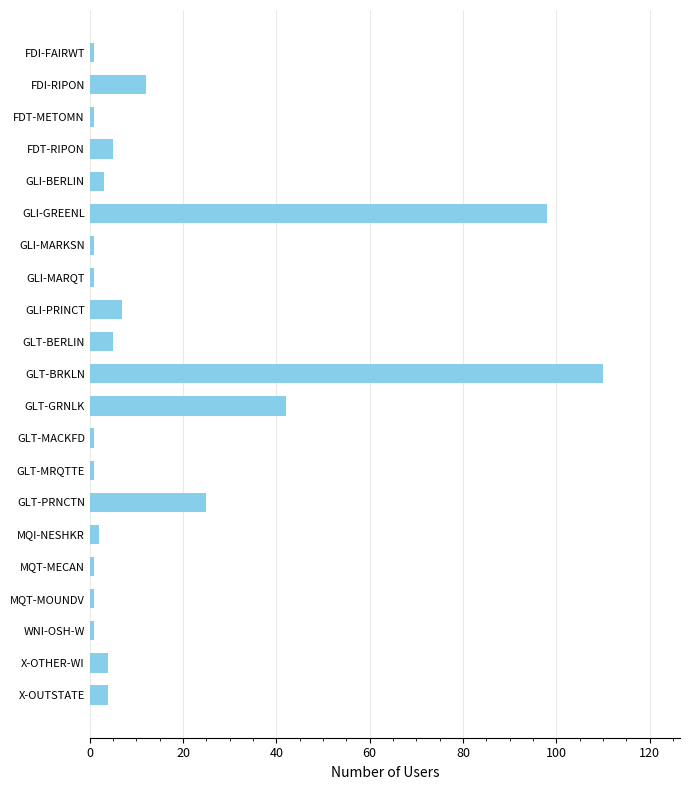

What is the greatest value displayed?

110